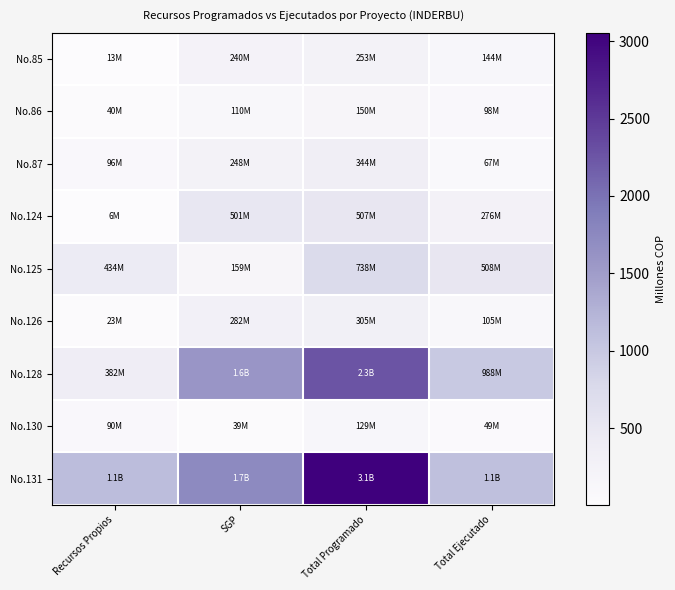

Which series has the largest total across all categories?

No.131